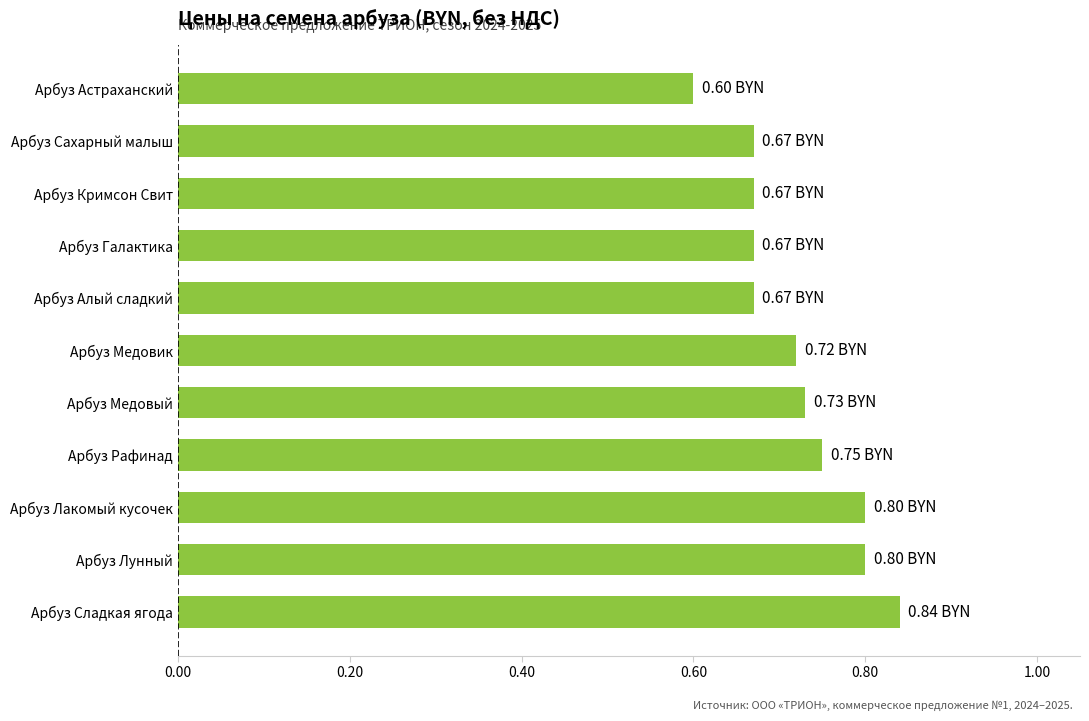

Which category has the highest value across all series?

Арбуз Сладкая ягода